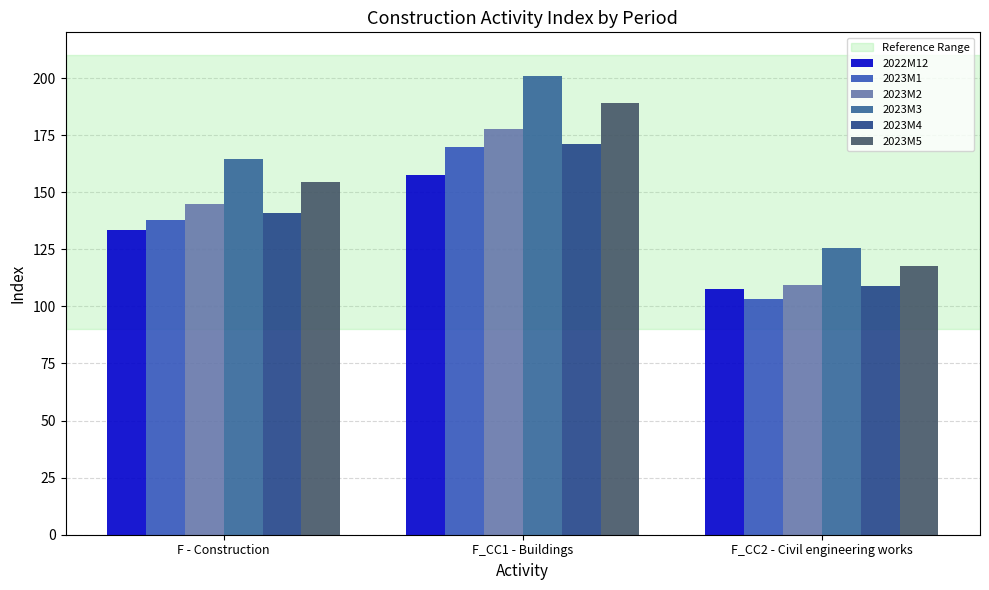

At which category is the sum across all series the highest?

F_CC1 - Buildings